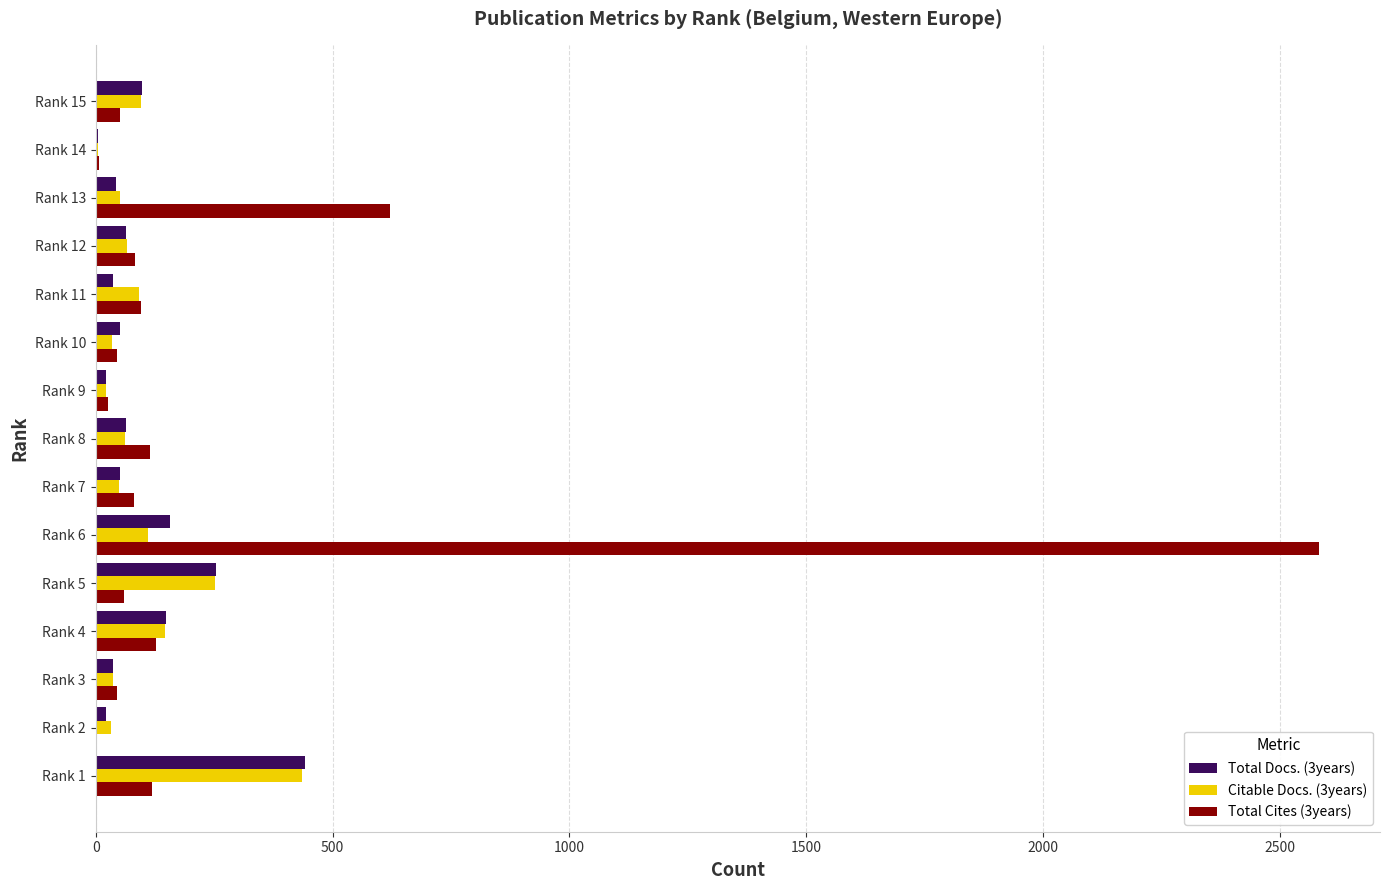

Which series has the largest total across all categories?

Total Cites (3years)